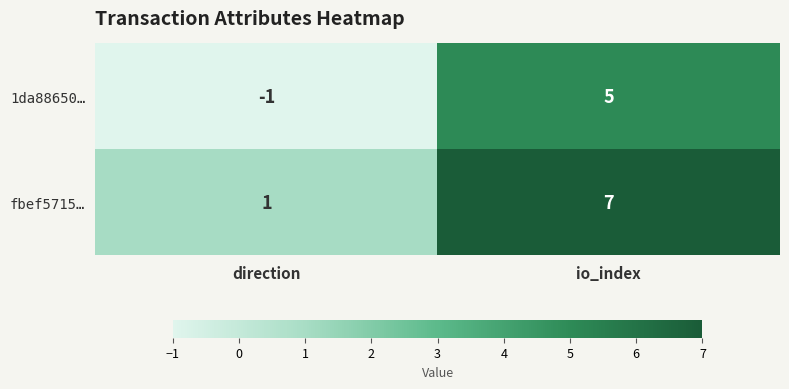

At which label is 1da88650… closest to 2?

direction